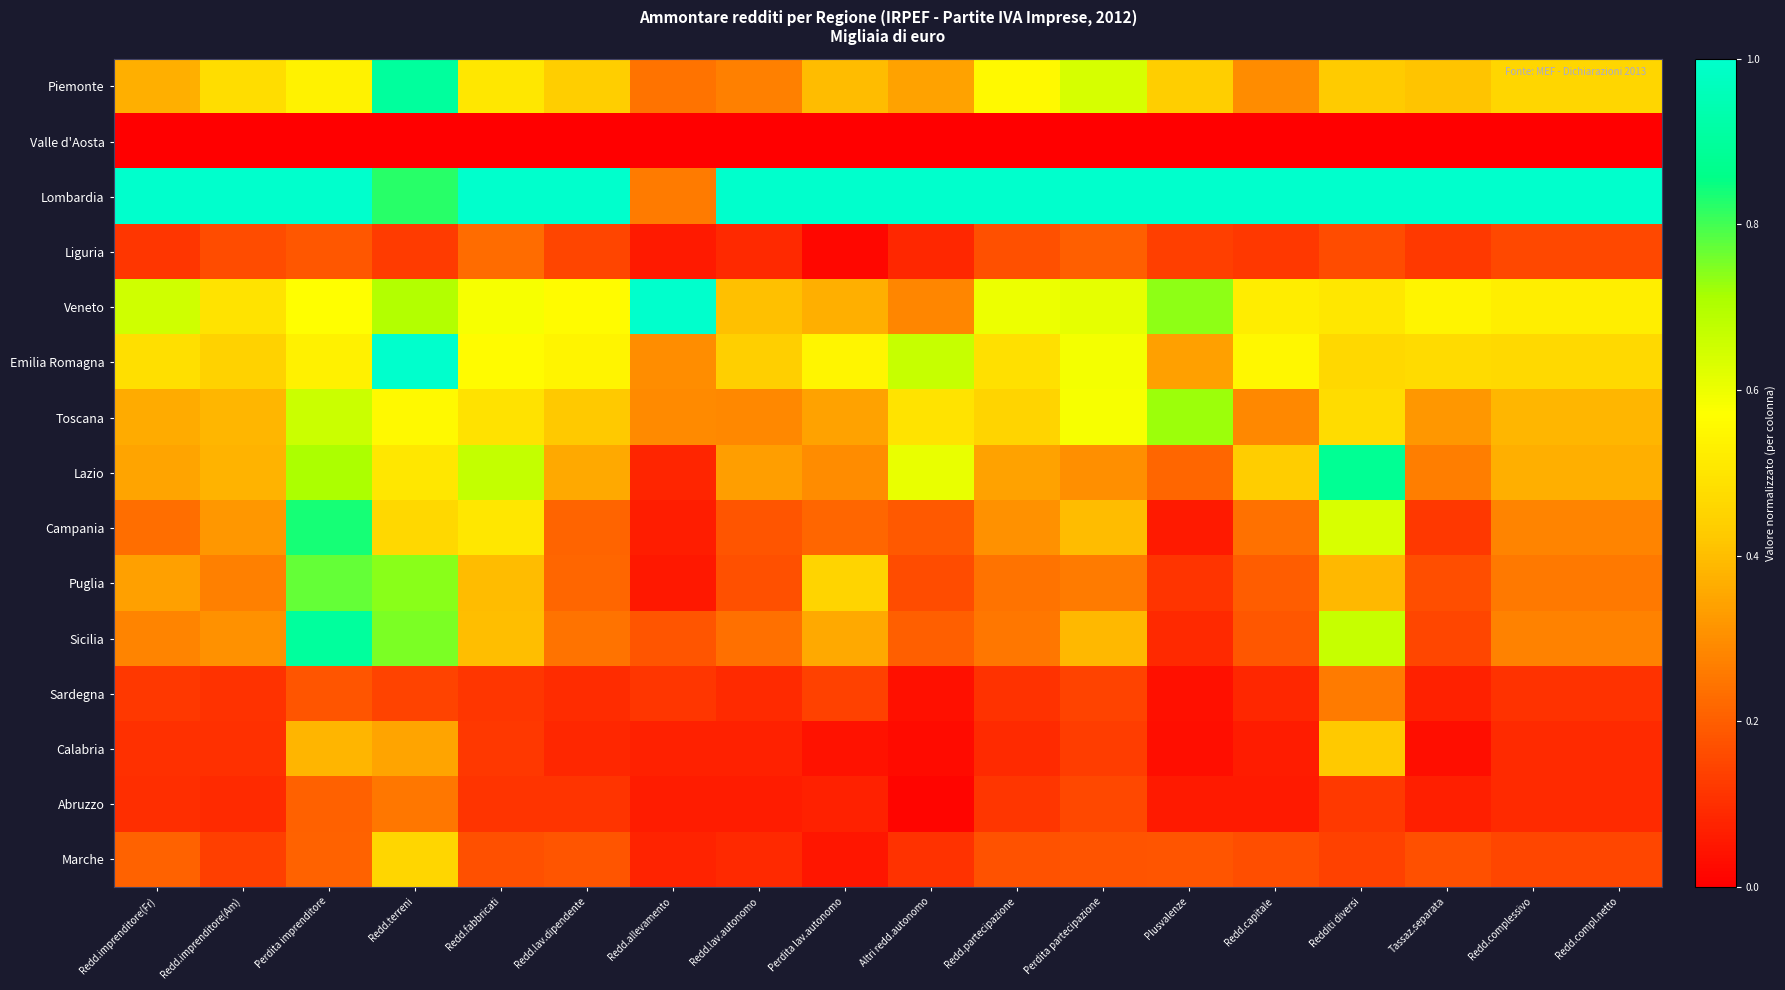

At how many categories does at least one series exceed 0?

18